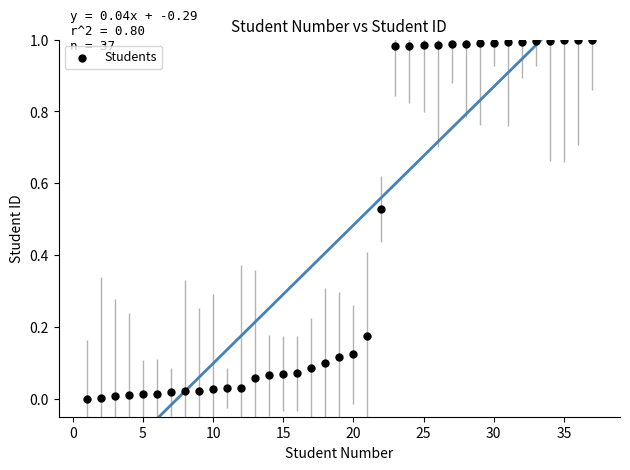

What is the range of X values (max minus min)?

36.0